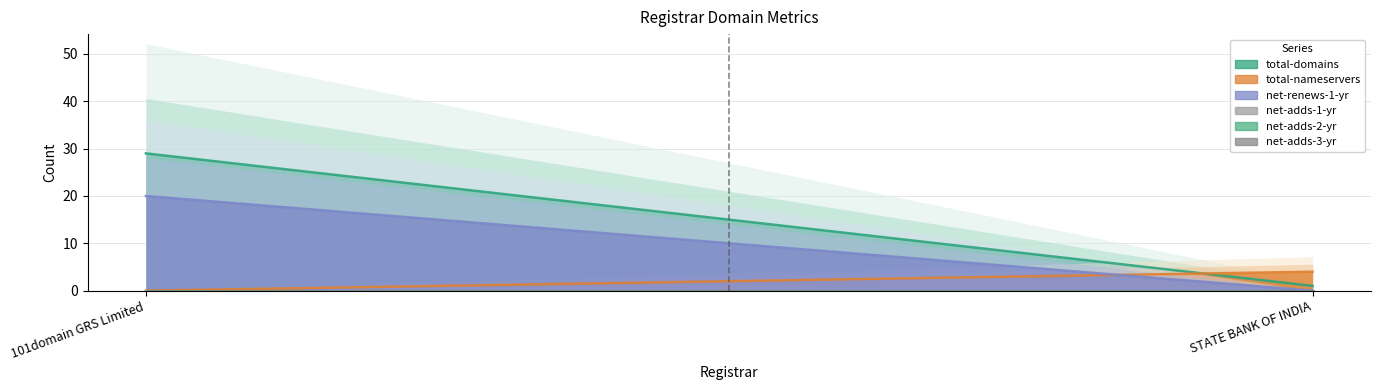

The value of net-adds-1-yr at STATE BANK OF INDIA is 0. True or false?

True